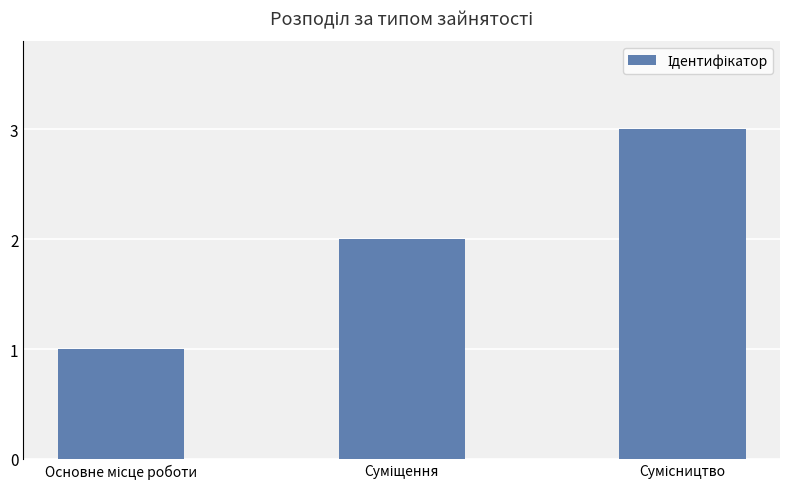

Are the bars horizontal?

No